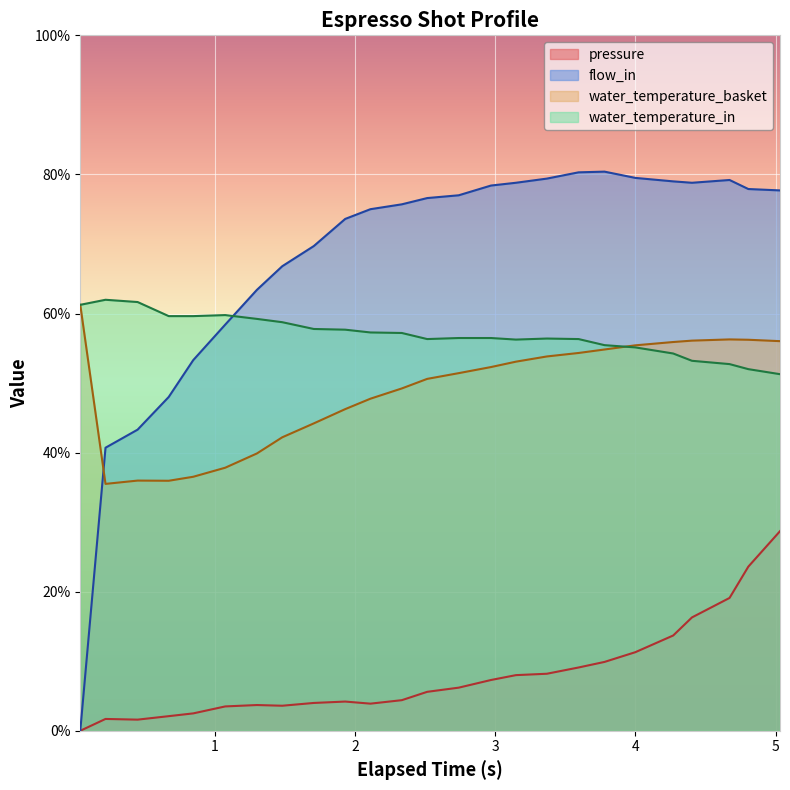

What is the sum of all water_temperature_basket values?

1218.8